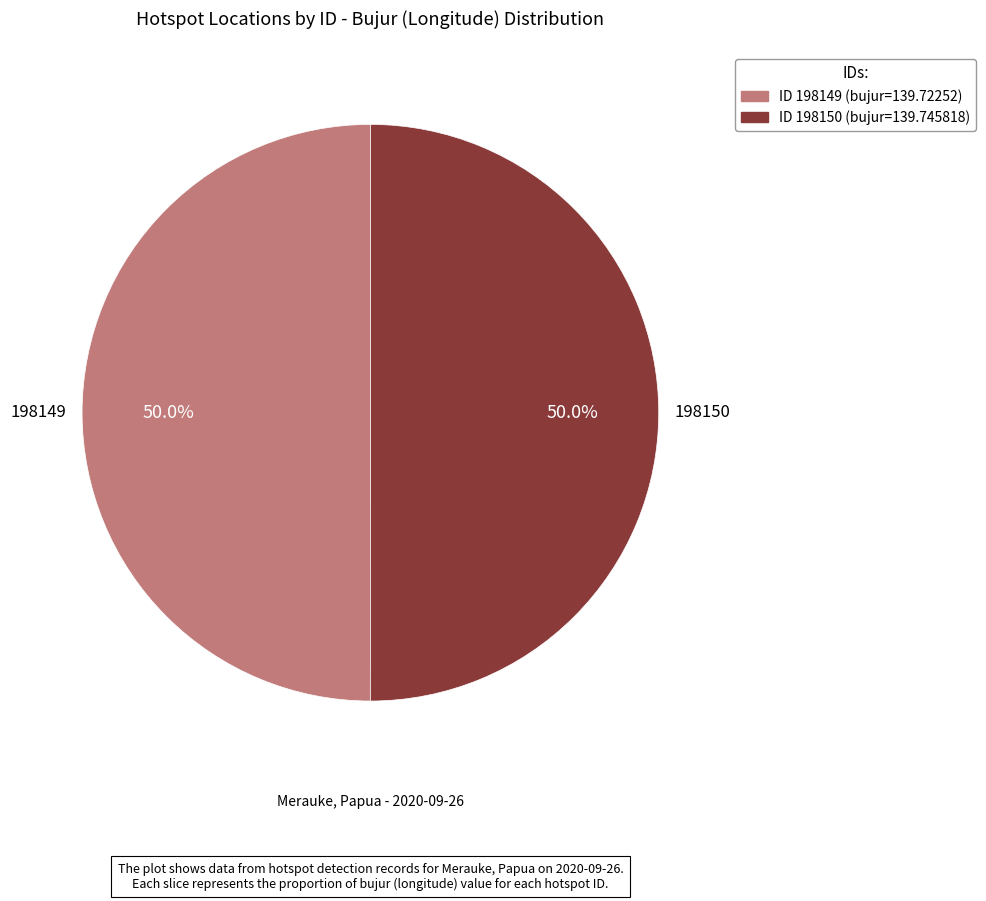

Count the number of slices in the pie.

2